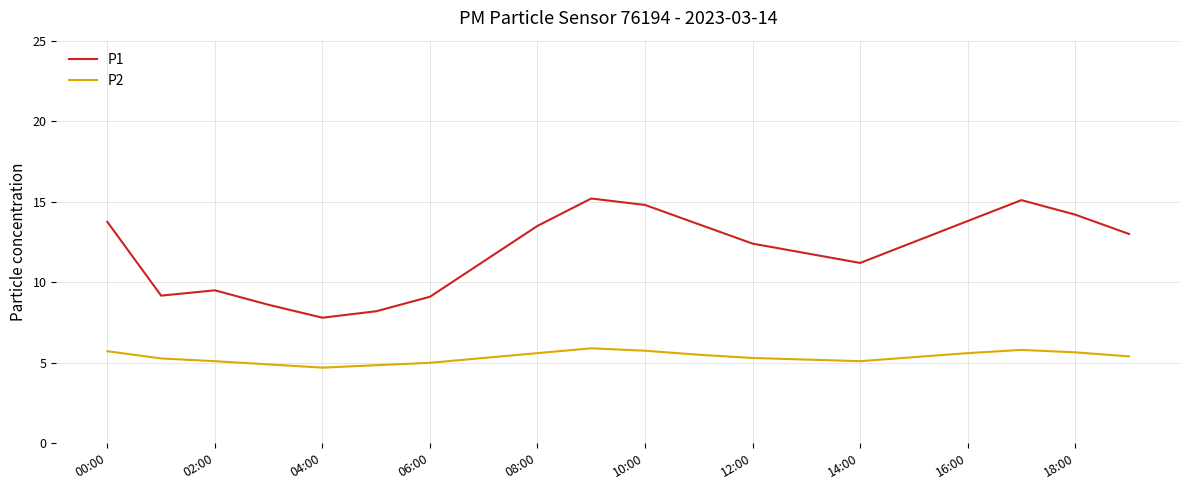

List the series in order of their overall mean, lowest first.

P2, P1